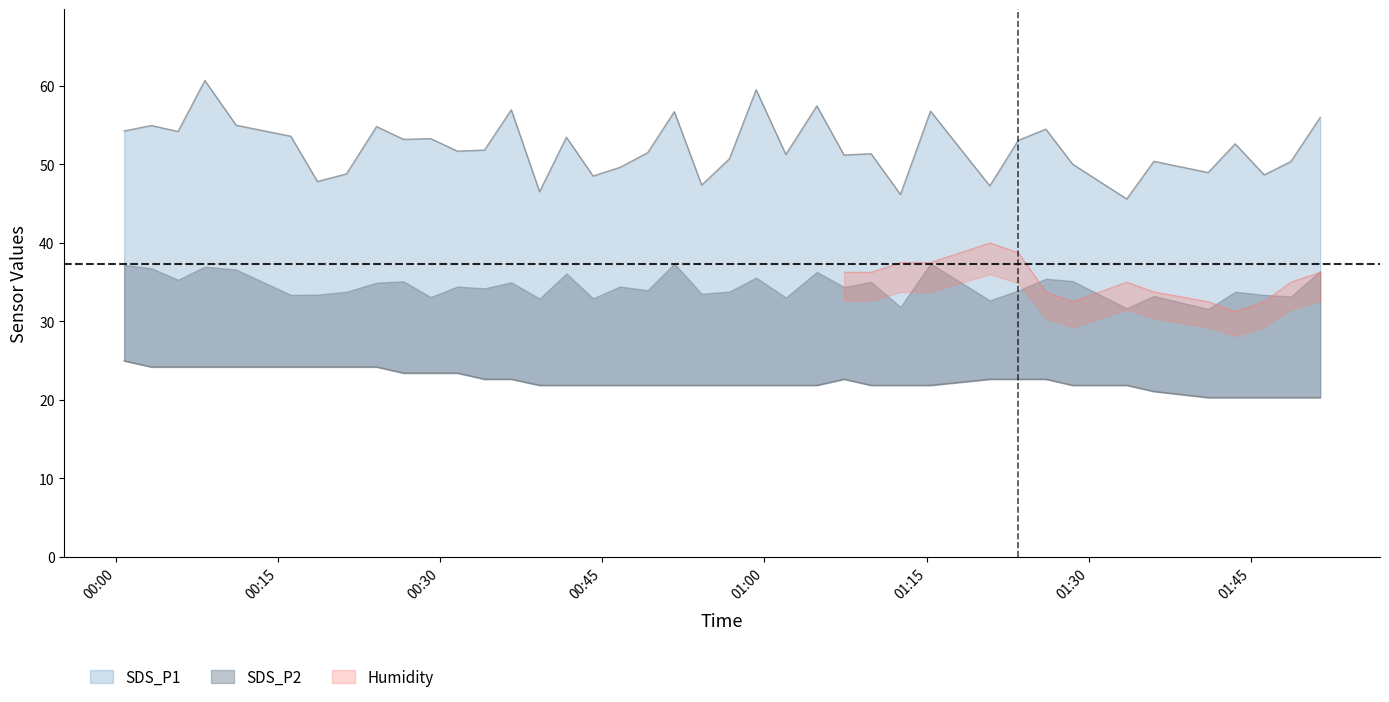

Is it true that SDS_P1 equals 79.2 at 2021/12/14 01:48:42?

False